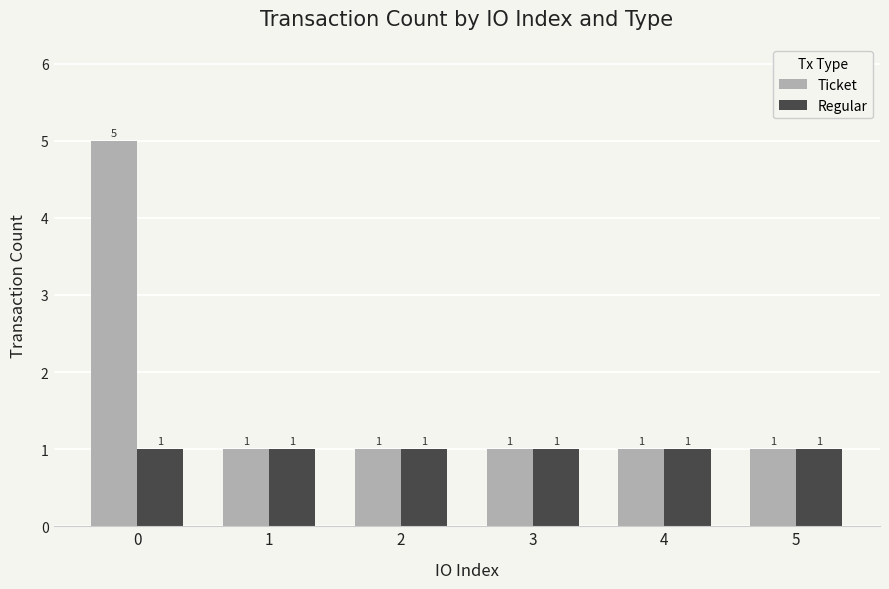

Which series has the widest spread of values?

Ticket